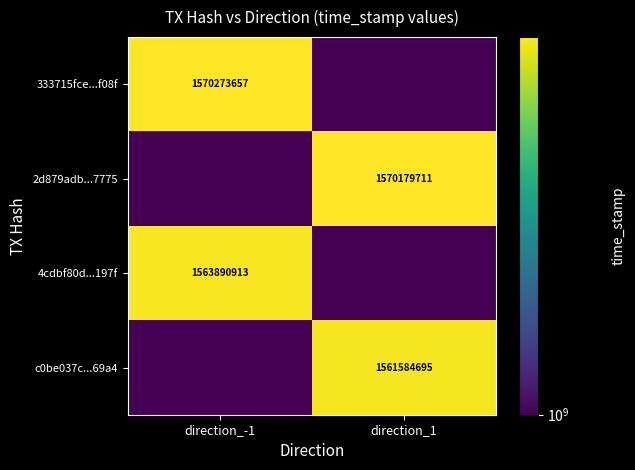

True or false: 4cdbf80d...197f has a value of 1563890913 at direction_-1.

True